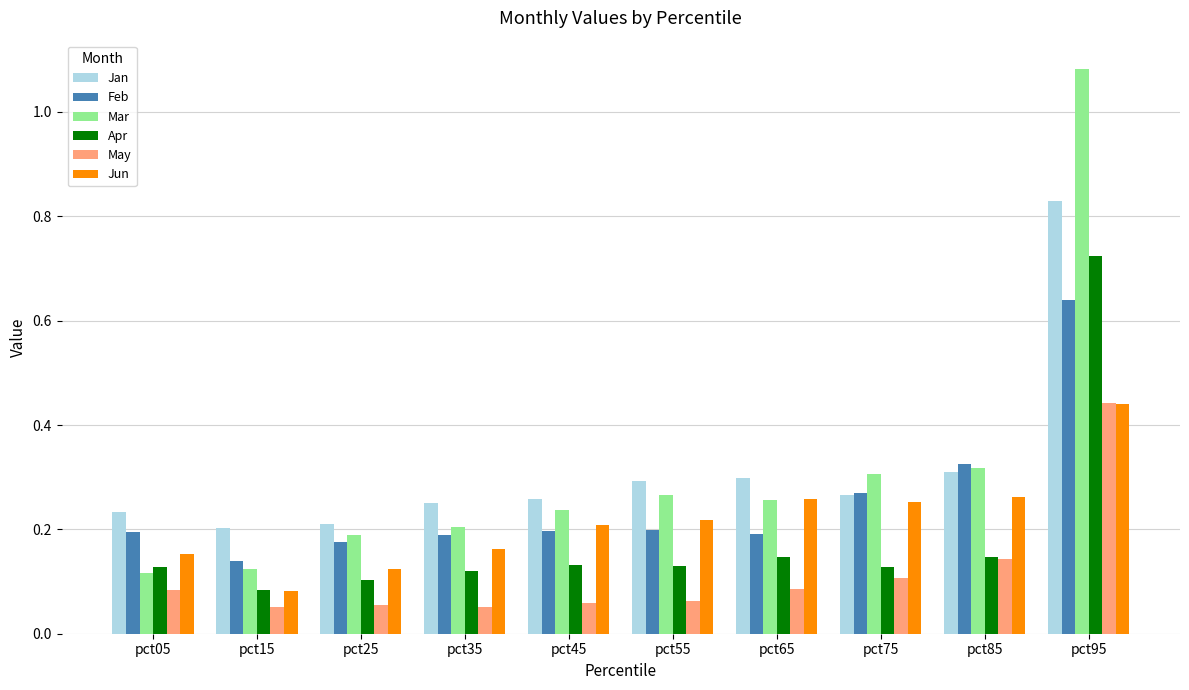

Count the number of data series in this chart.

6